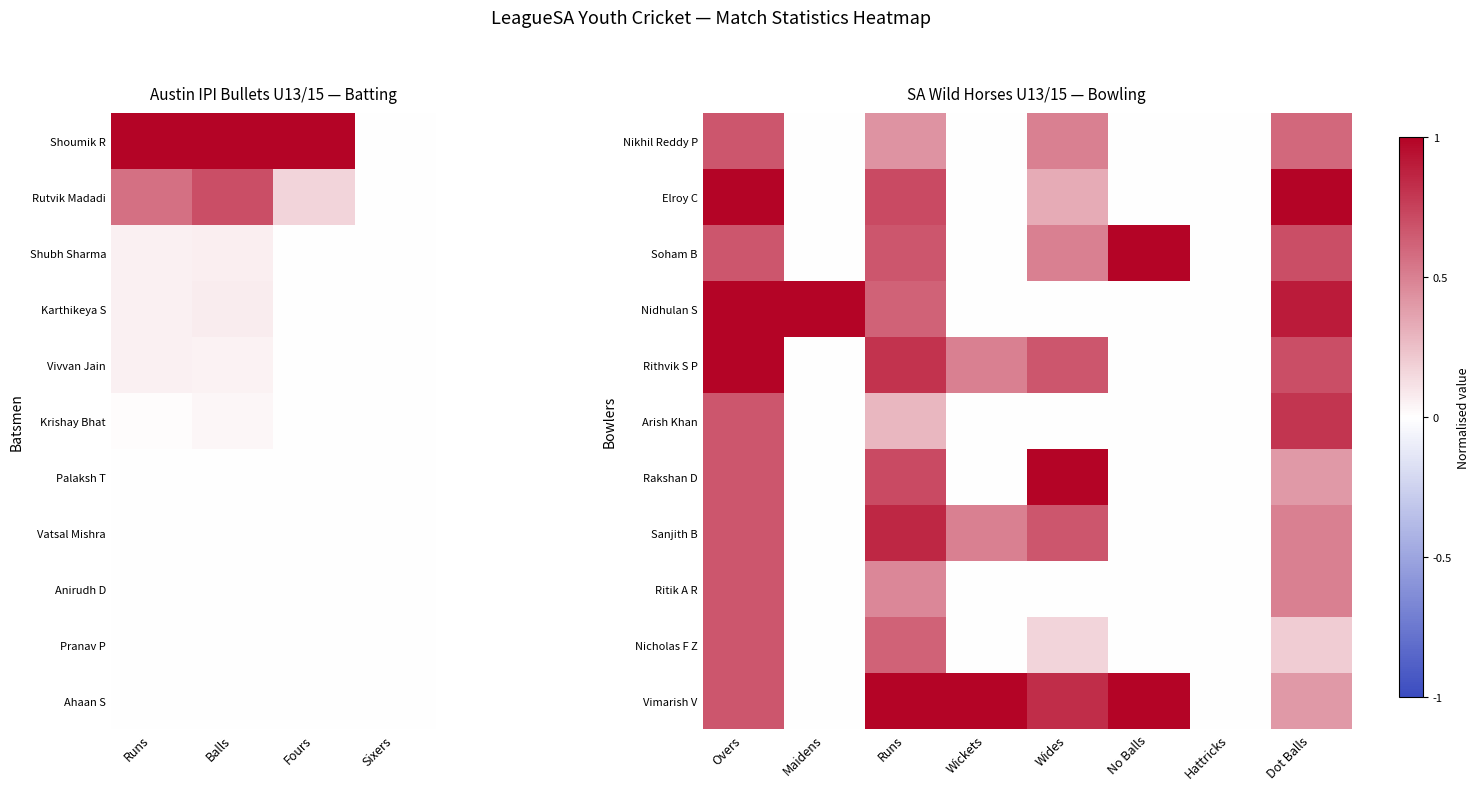

The value of Nikhil Reddy P at Maidens is -0.3. True or false?

False